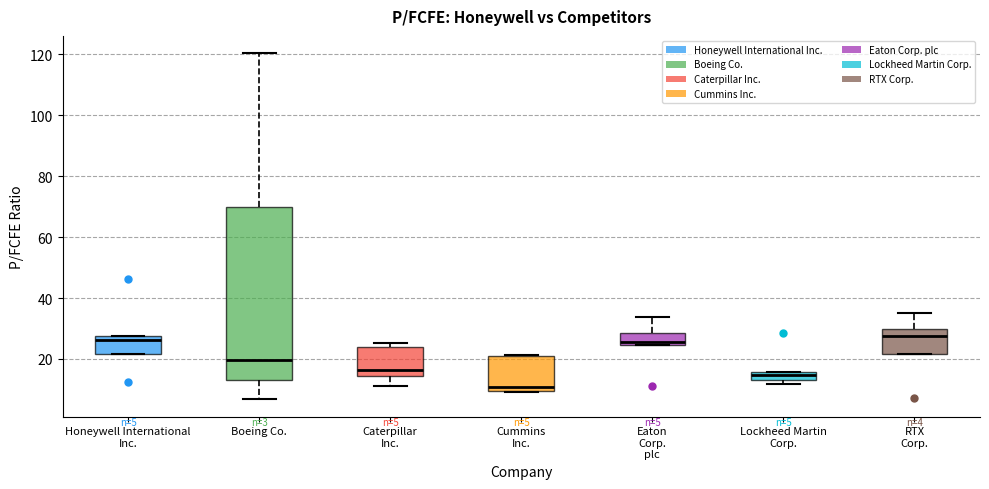

Comparing the boxes themselves (not the whiskers), which one is the tallest?

Boeing Co.